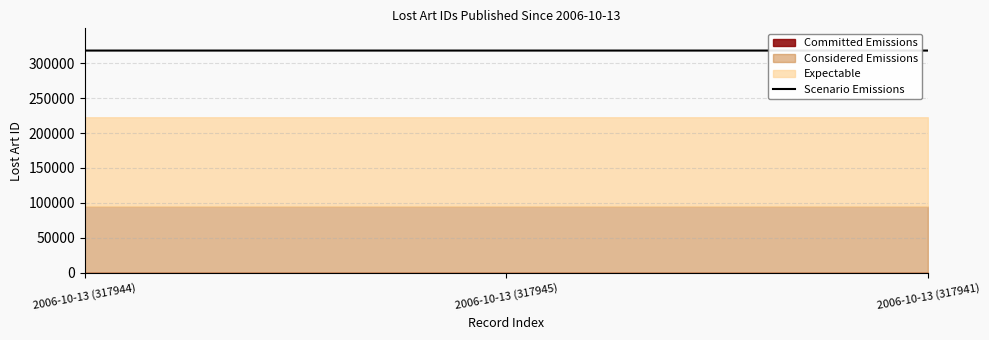

True or false: the data shows 124736 at 2006-10-13 (317941).

False